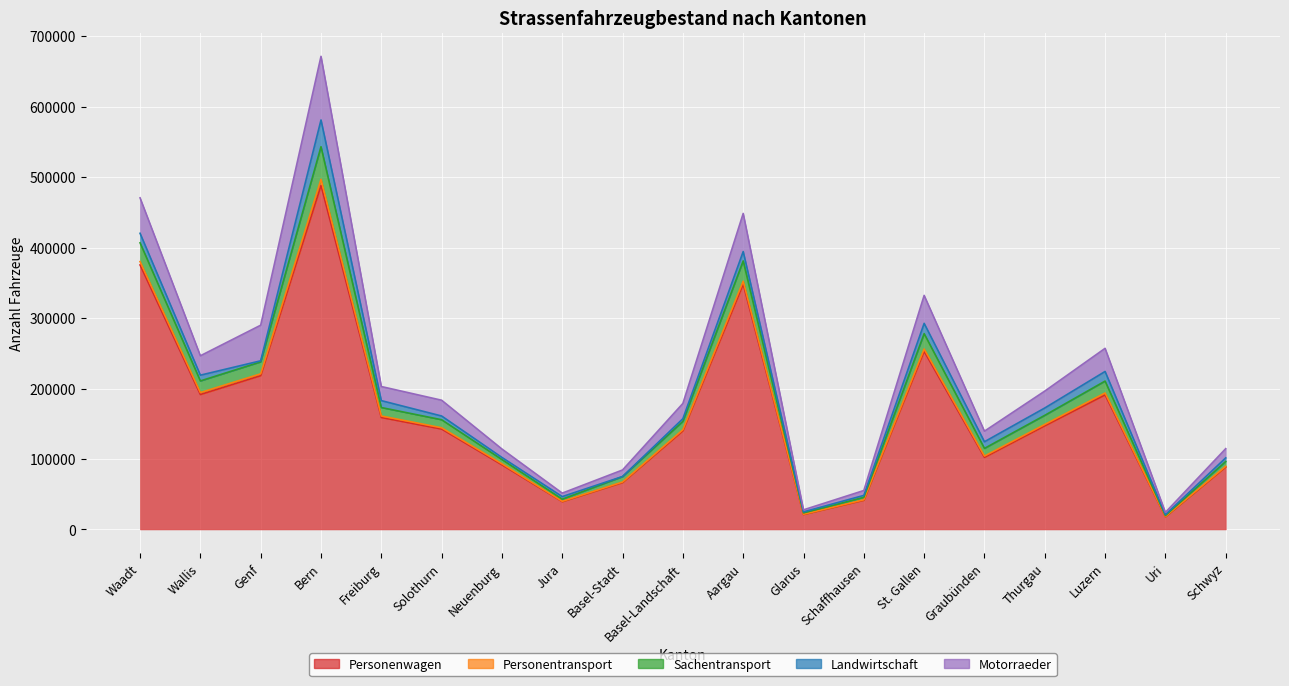

What is the difference between the maximum and second lowest values in the Motorraeder series?

87117